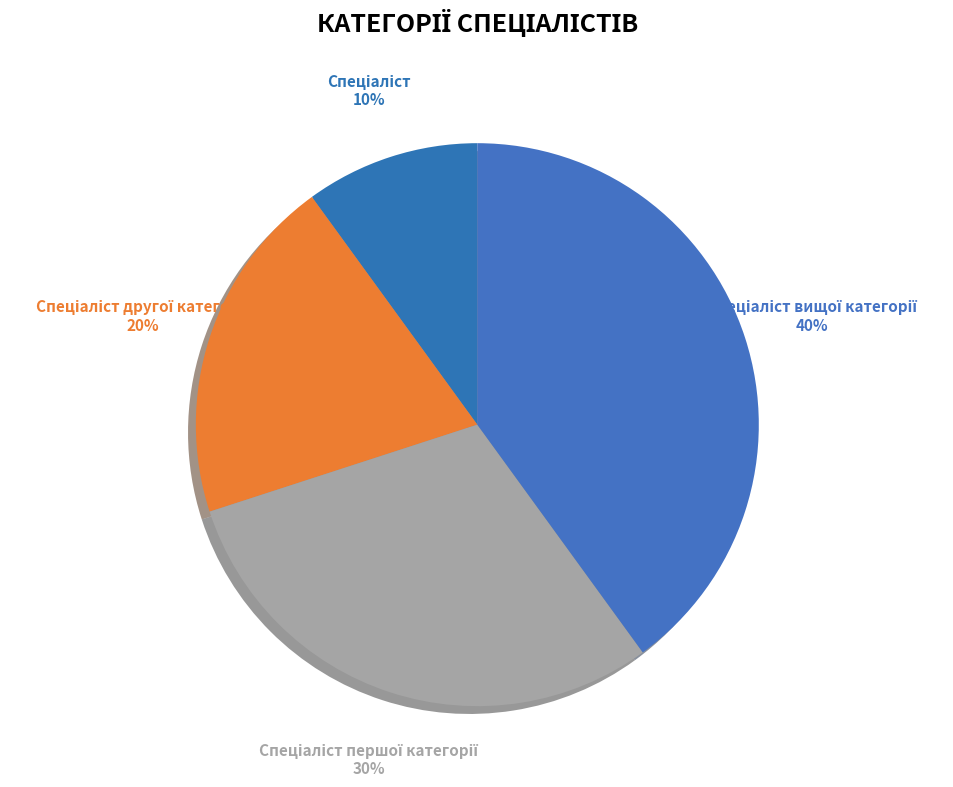

Is there a majority slice in this chart?

No